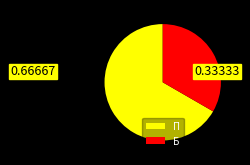

True or false: Б accounts for 33% of the total.

True